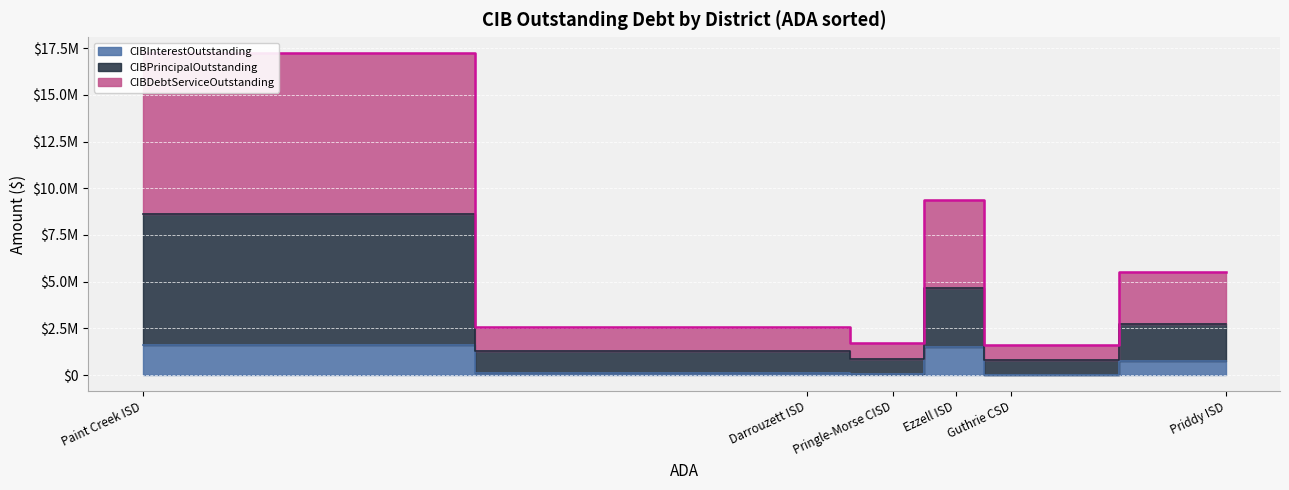

At which label does CIBPrincipalOutstanding reach its minimum?

Guthrie CSD